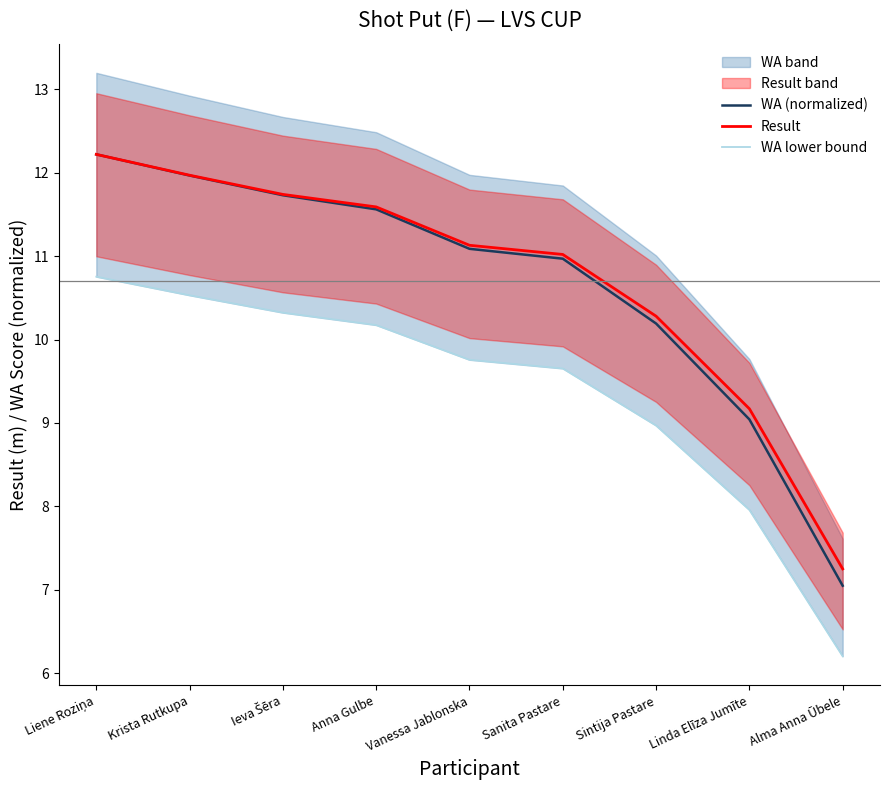

What position from the left is Sintija Pastare?

7